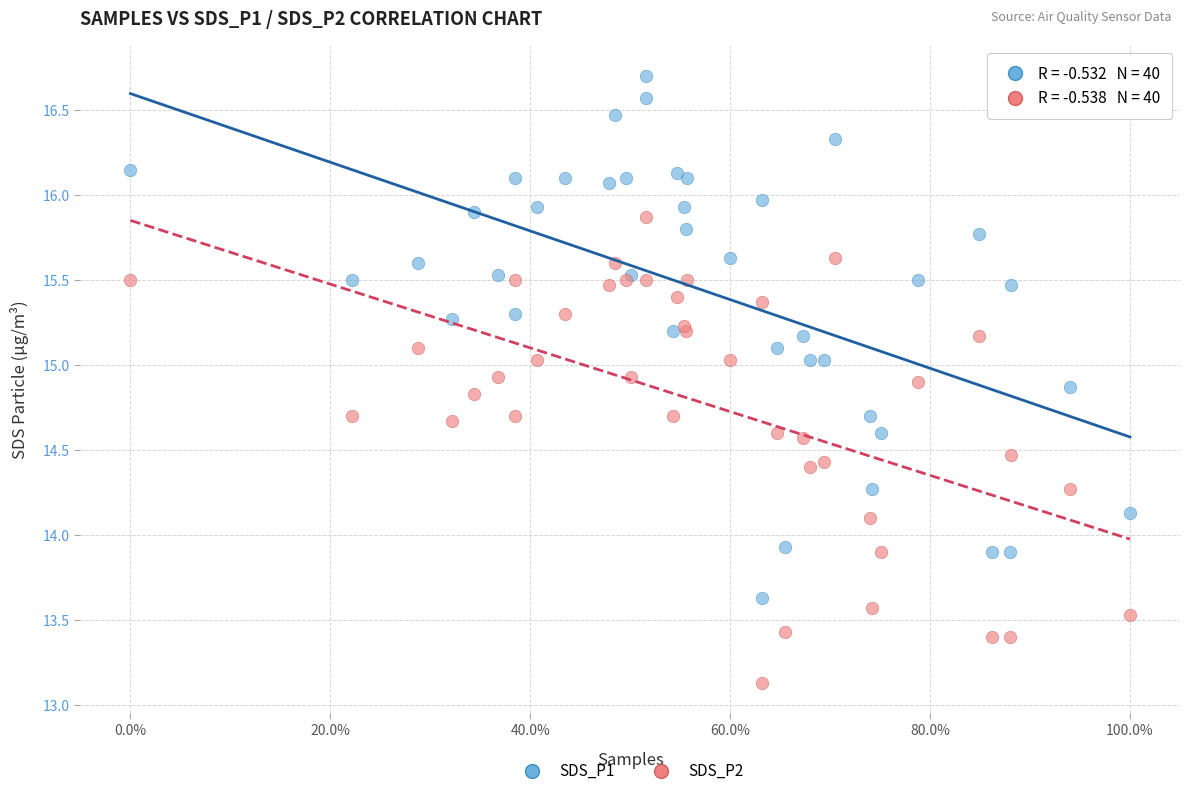

Which series contains the lowest Y value?

SDS_P2